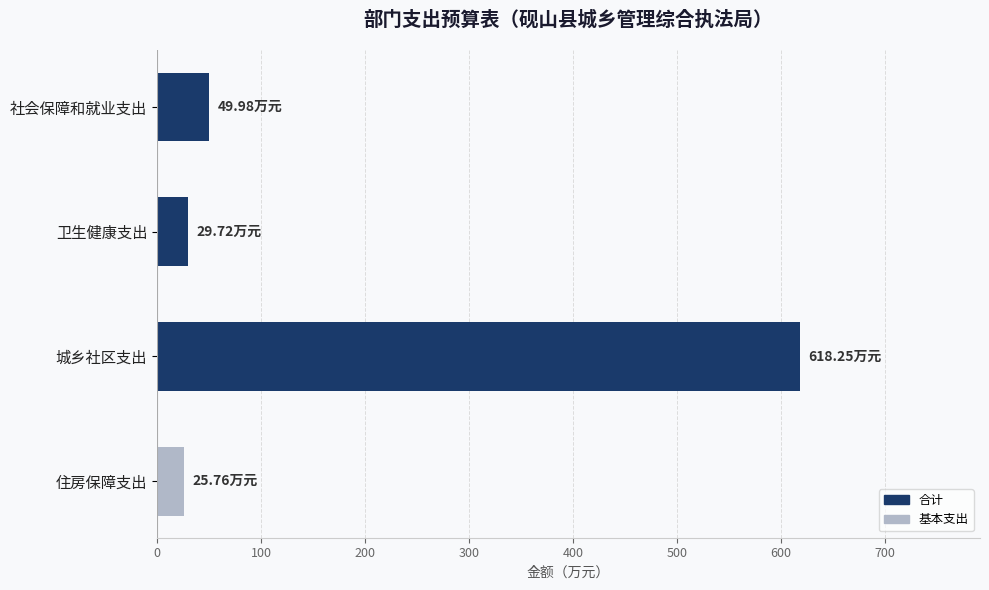

What is the label of the 1st bar from the bottom?

住房保障支出